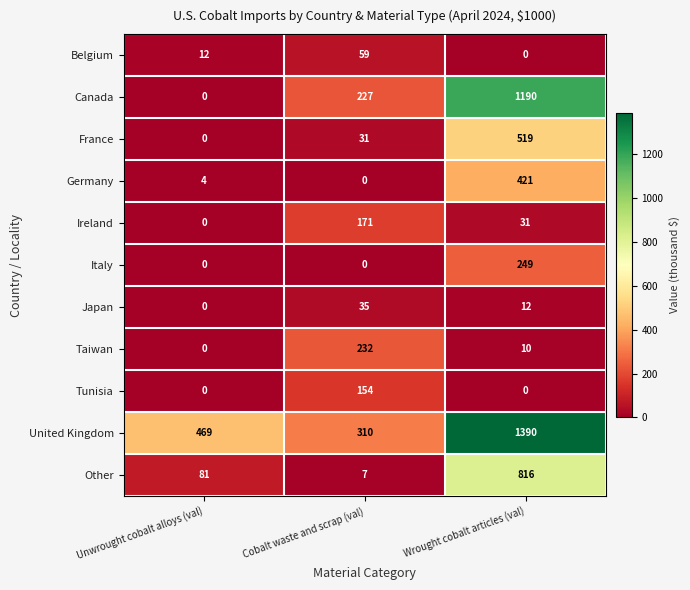

How many distinct data groups are displayed?

11